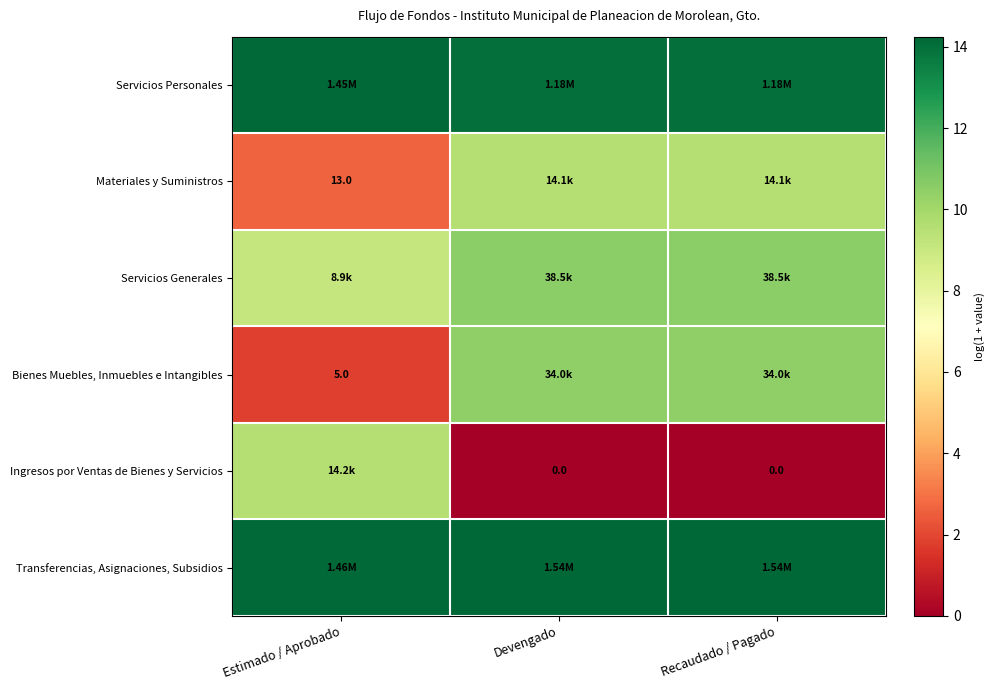

The value of Servicios Personales at Estimado / Aprobado is 3.2. True or false?

False